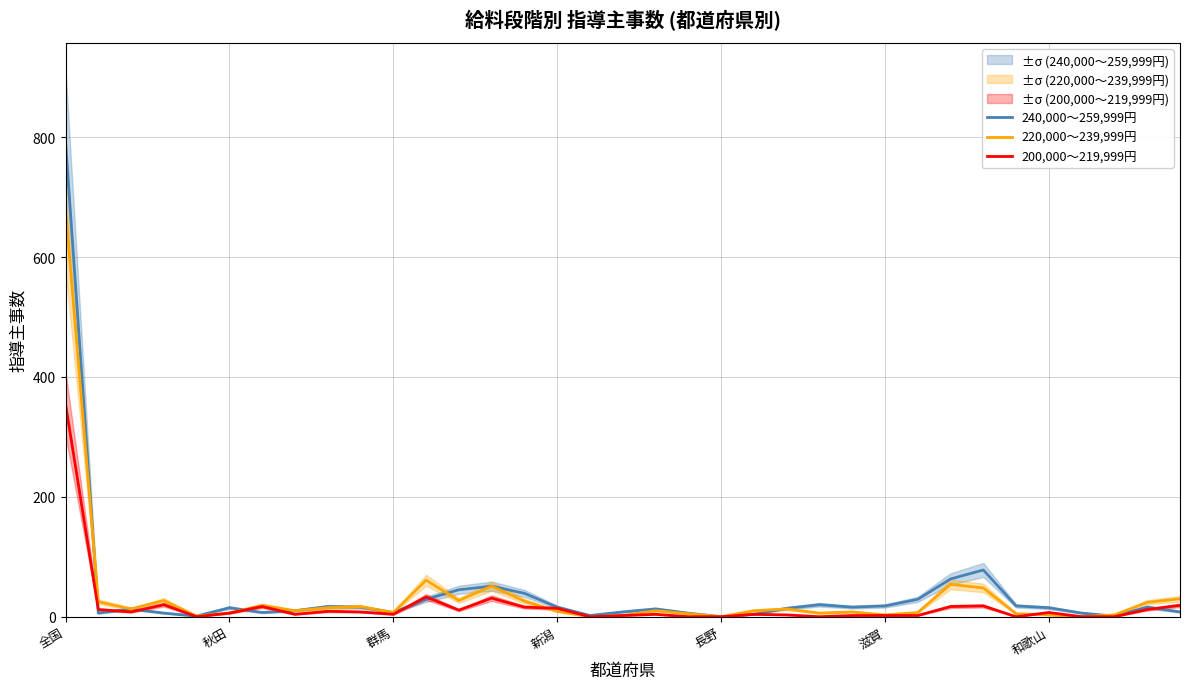

True or false: 200,000～219,999円 has a value of 0 at 32.

True